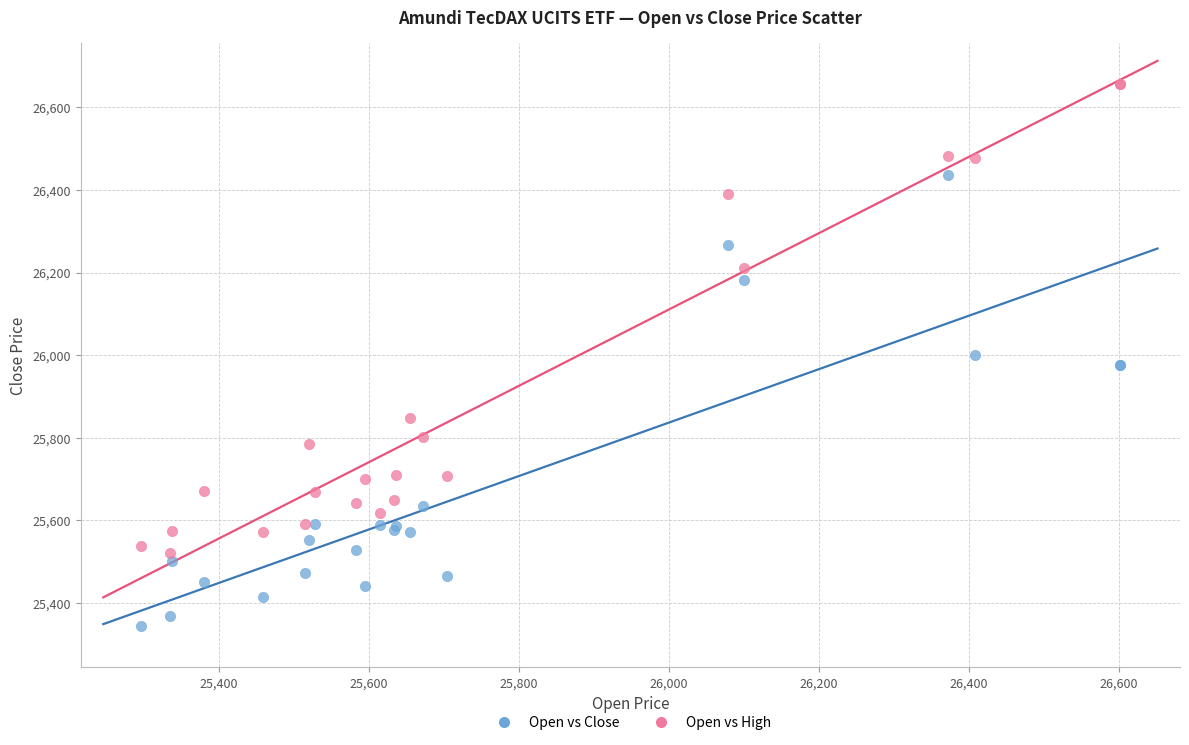

Which series contains the highest Y value?

Open vs High